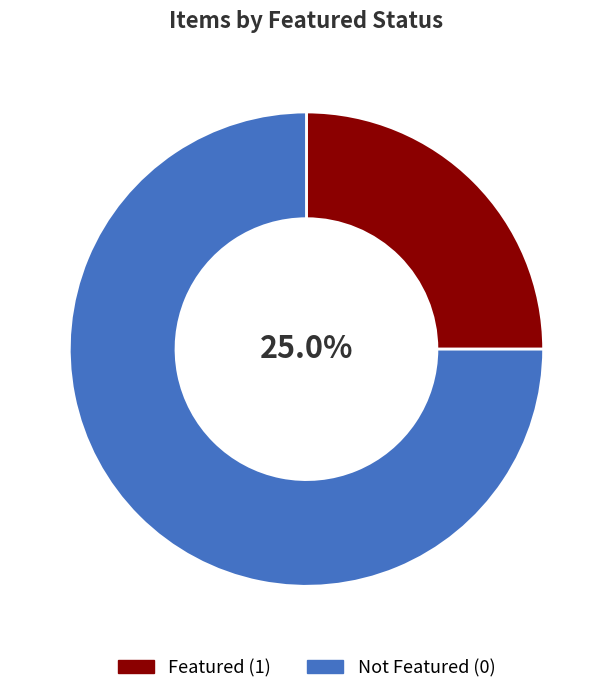

Rank the categories by value from lowest to highest.

Featured (1), Not Featured (0)